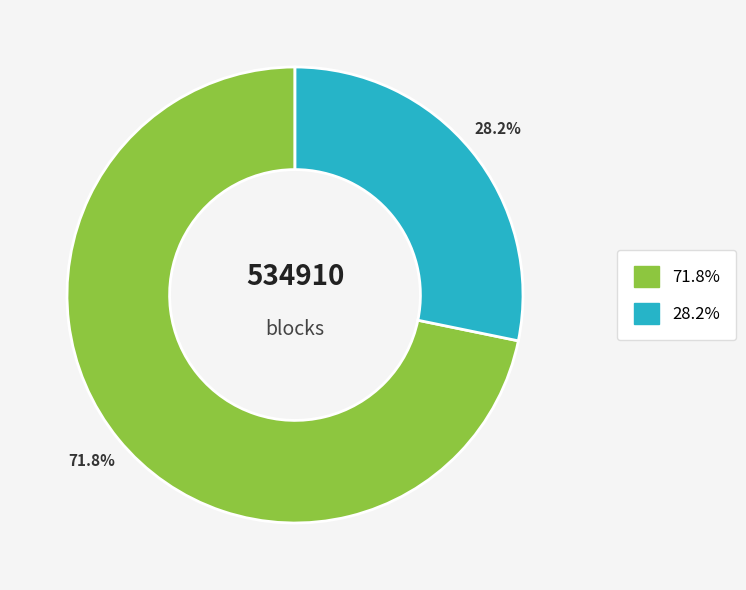

Is there any slice that represents more than half of the pie?

Yes